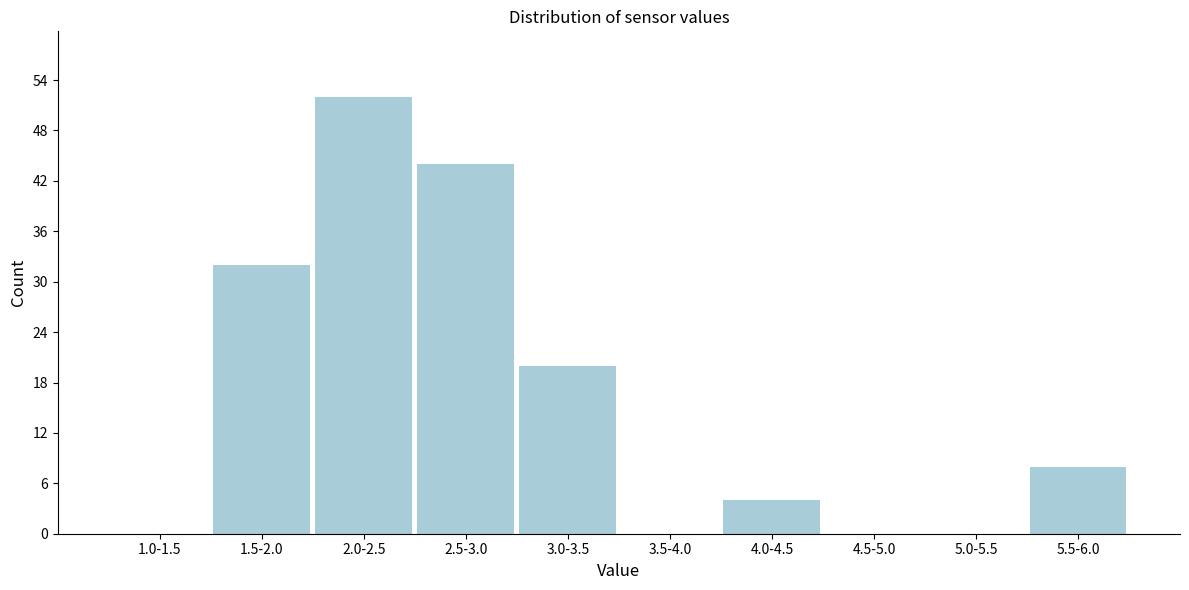

Reading left to right, transcribe all the data shown in this chart.

1.0-1.5=0	1.5-2.0=32	2.0-2.5=52	2.5-3.0=44	3.0-3.5=20	3.5-4.0=0	4.0-4.5=4	4.5-5.0=0	5.0-5.5=0	5.5-6.0=8